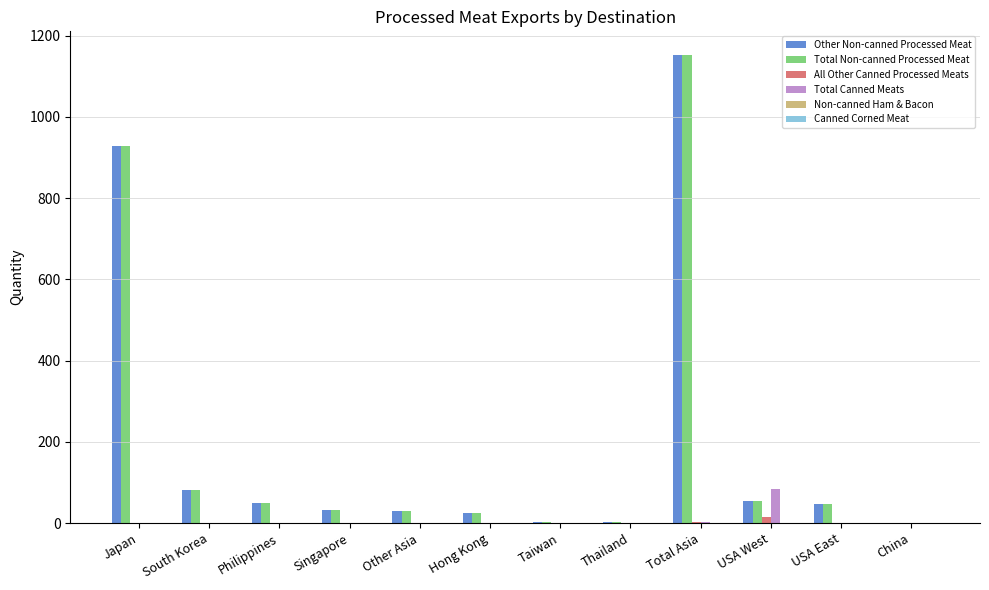

Which category has the highest value in the Other Non-canned Processed Meat series?

Total Asia